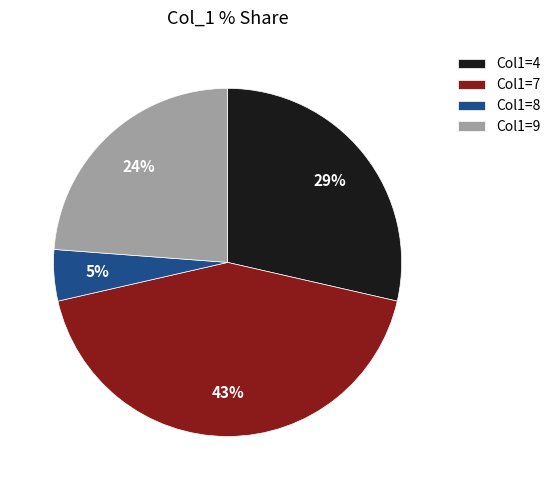

What is the largest slice in the pie chart?

Col1=7